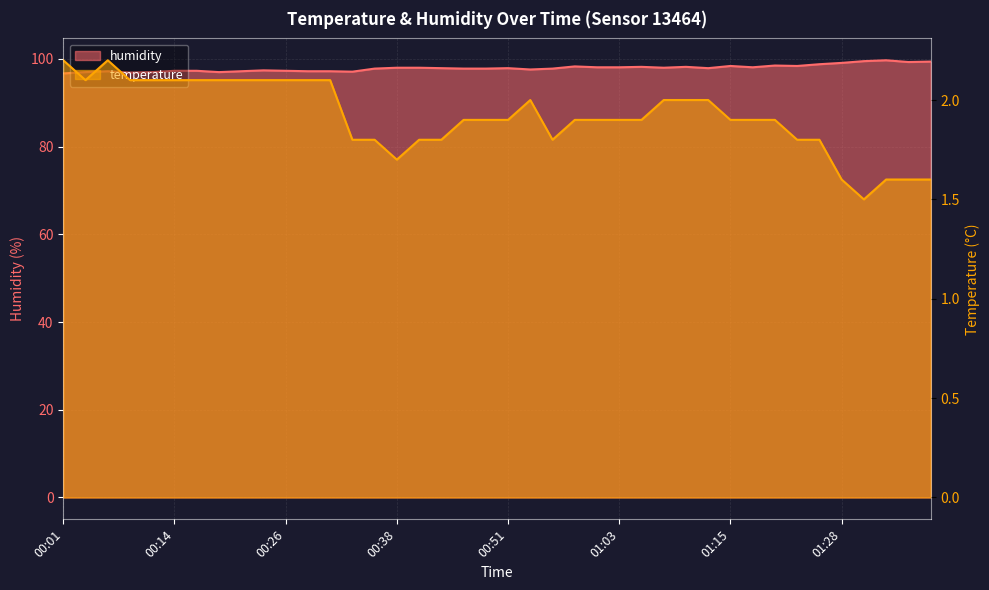

At which category is the sum across all series the highest?

01:33